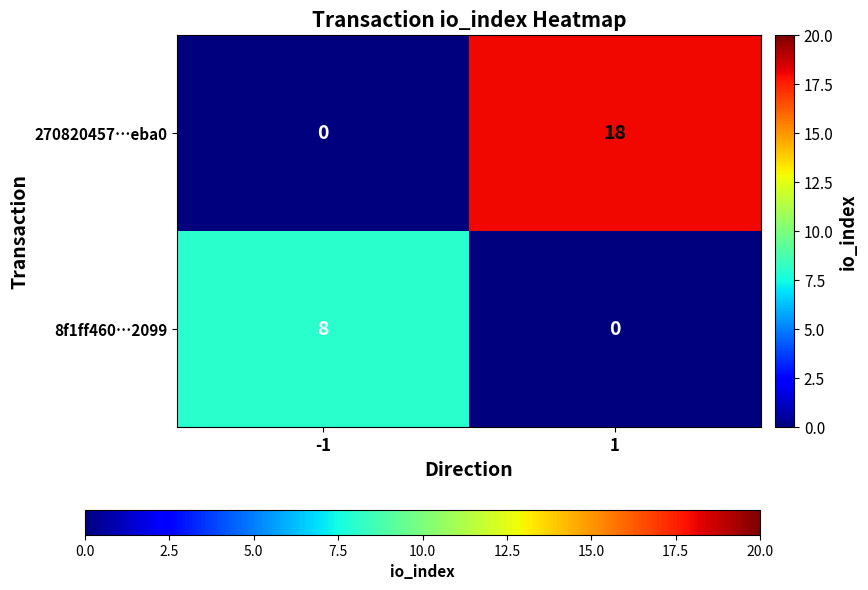

What is the total value across all series at -1?

8